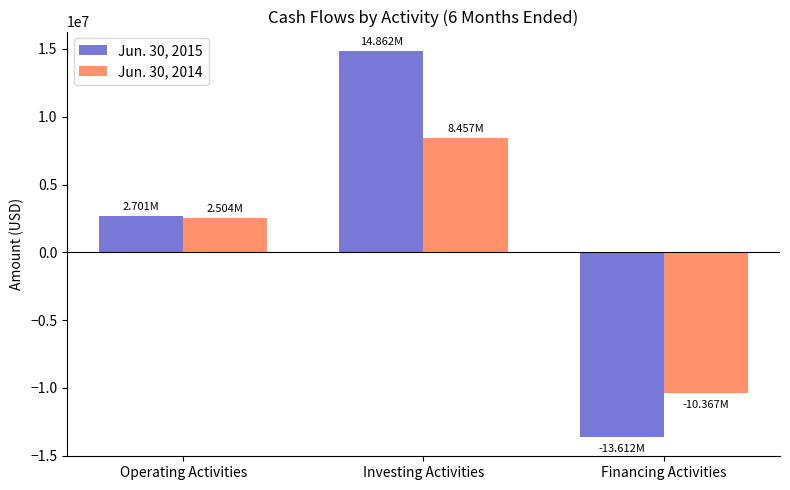

How many bars are there in each group?

2